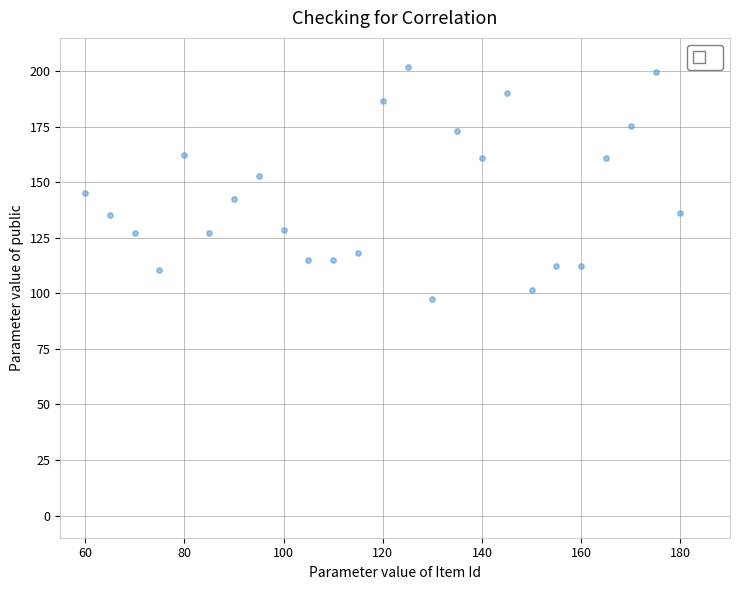

What is the range of Y values (max minus min)?

104.4